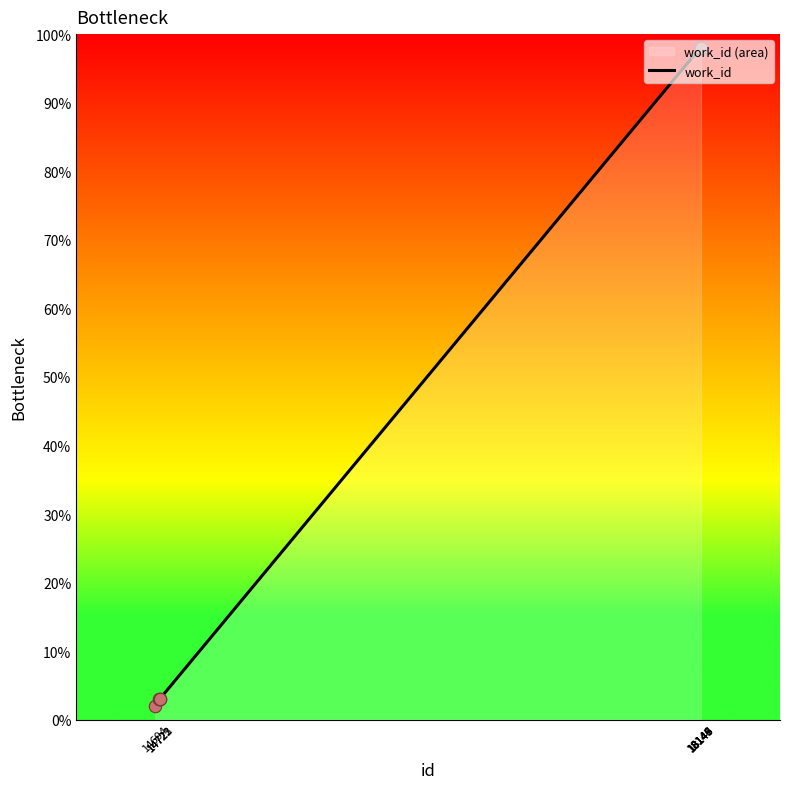

What is the change in value from 14723 to 18145?

+95.0